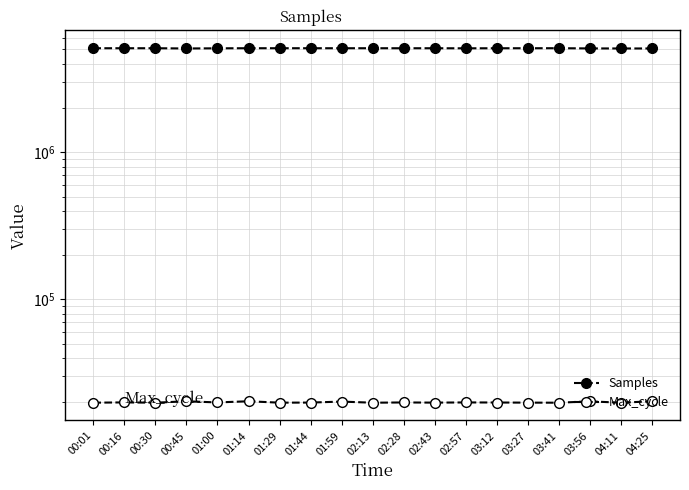

Where does the Samples series first go above 5087136?

00:16